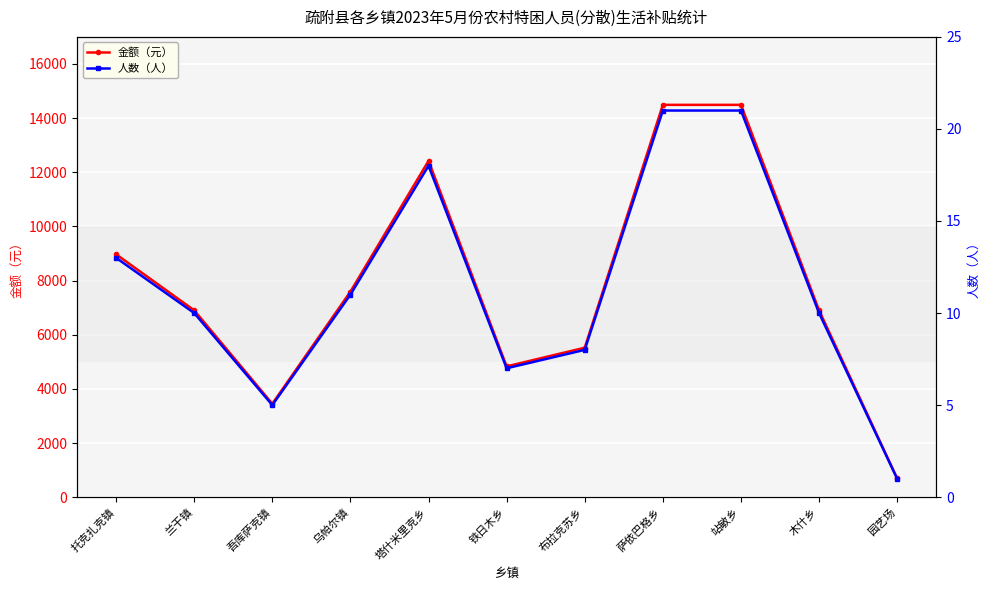

At which label does 人数（人） reach its peak?

萨依巴格乡